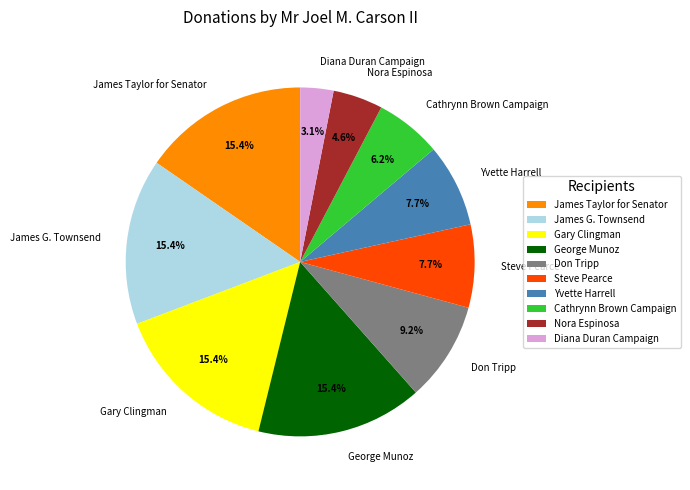

How much of the chart is everything except Yvette Harrell?

92.3%